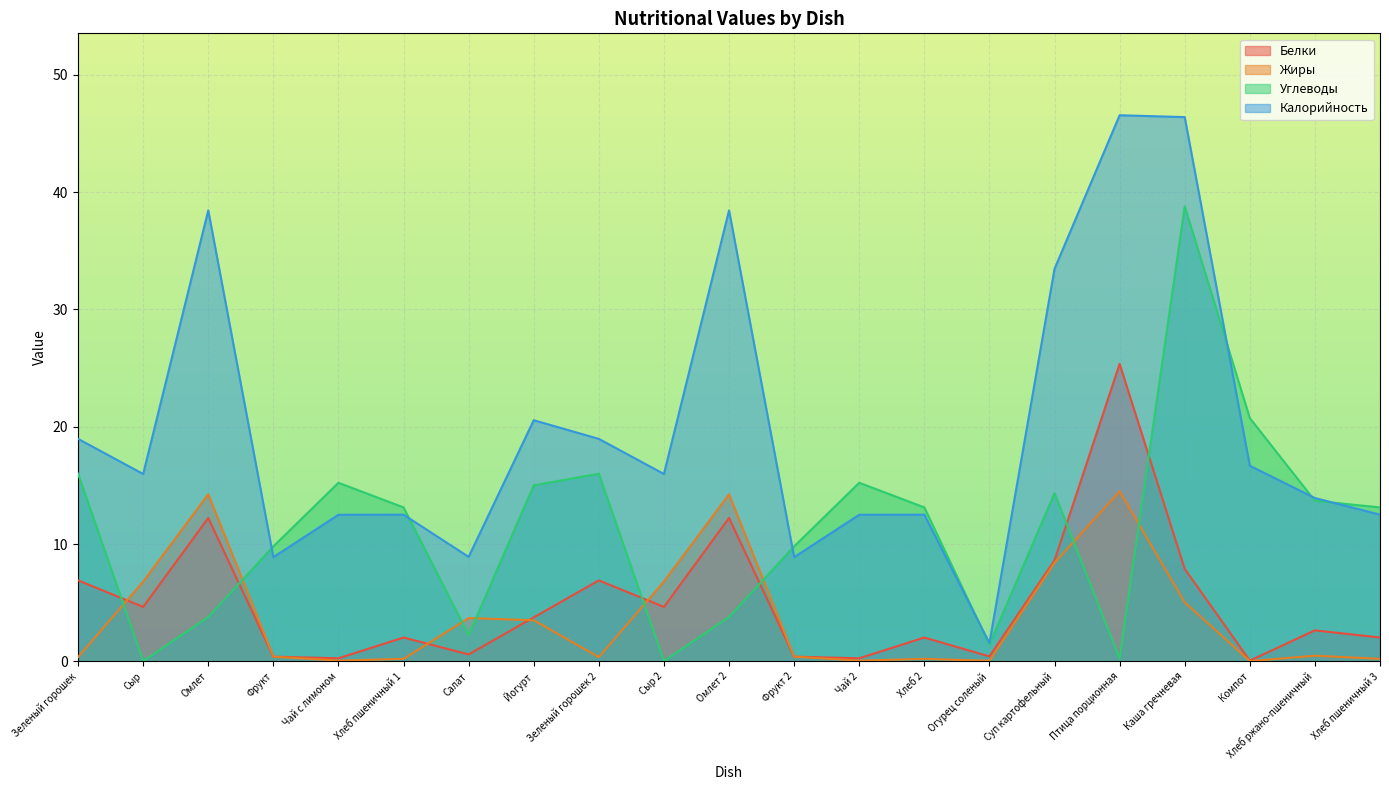

What is the average value of the Жиры series?

3.8